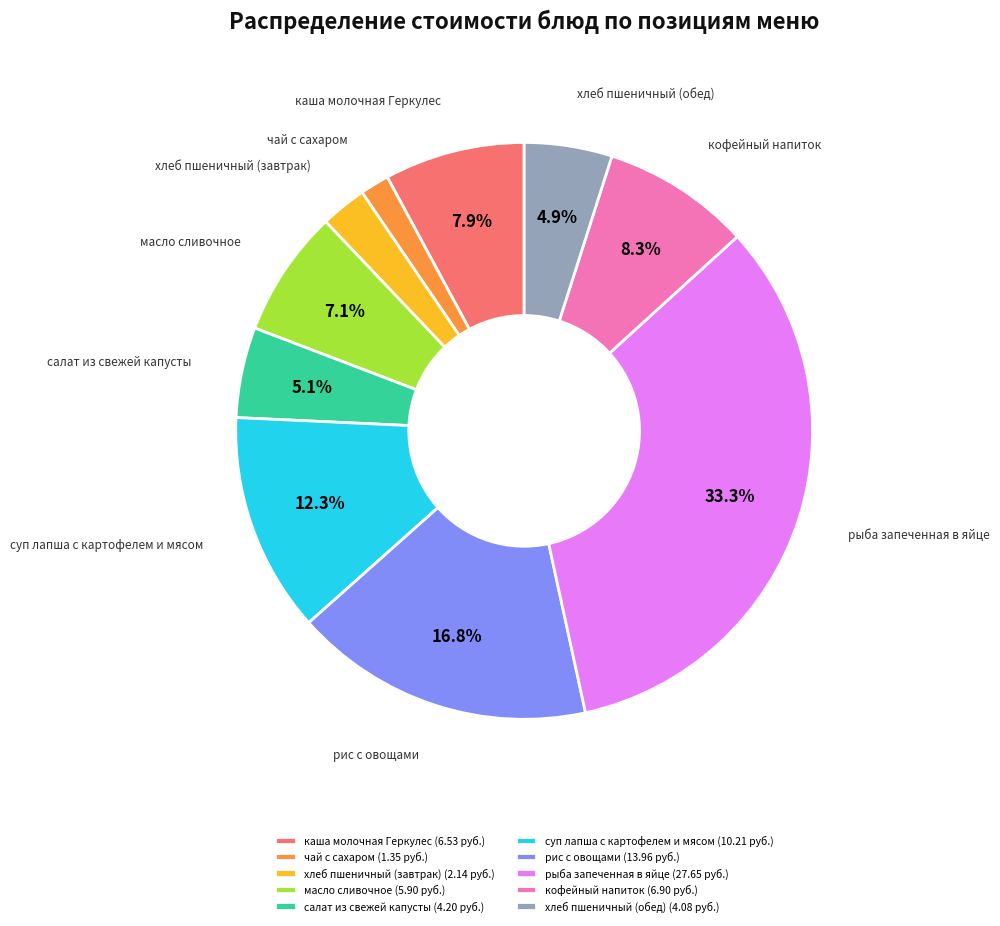

Which category has the smallest portion of the pie?

чай с сахаром